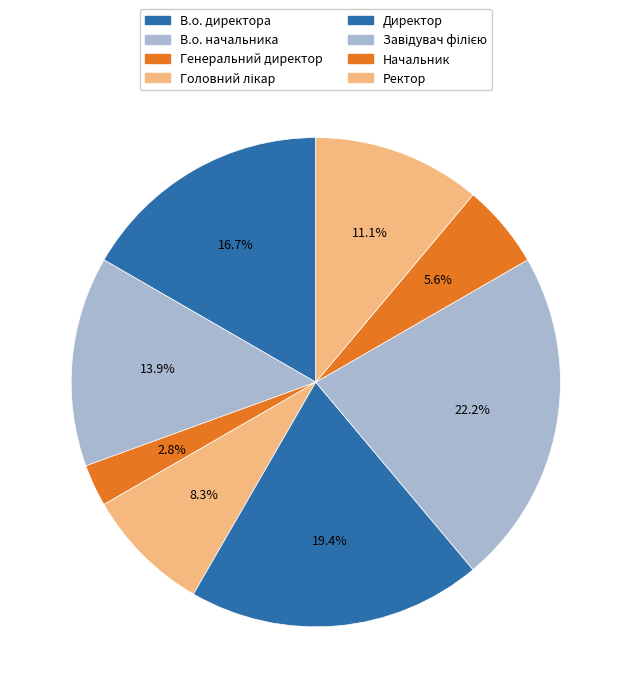

Which category has the biggest portion of the pie?

Завідувач філією